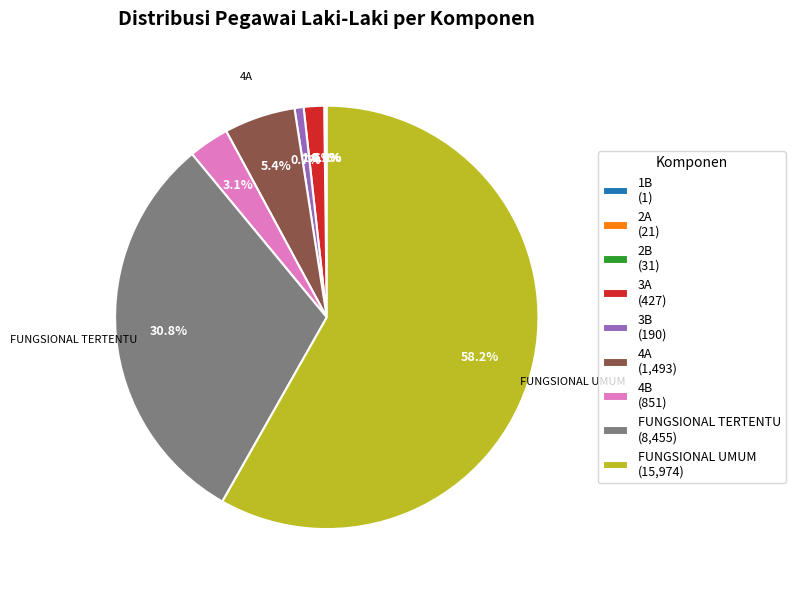

To the nearest percent, what is the difference between the largest and smallest slice percentages?

58%